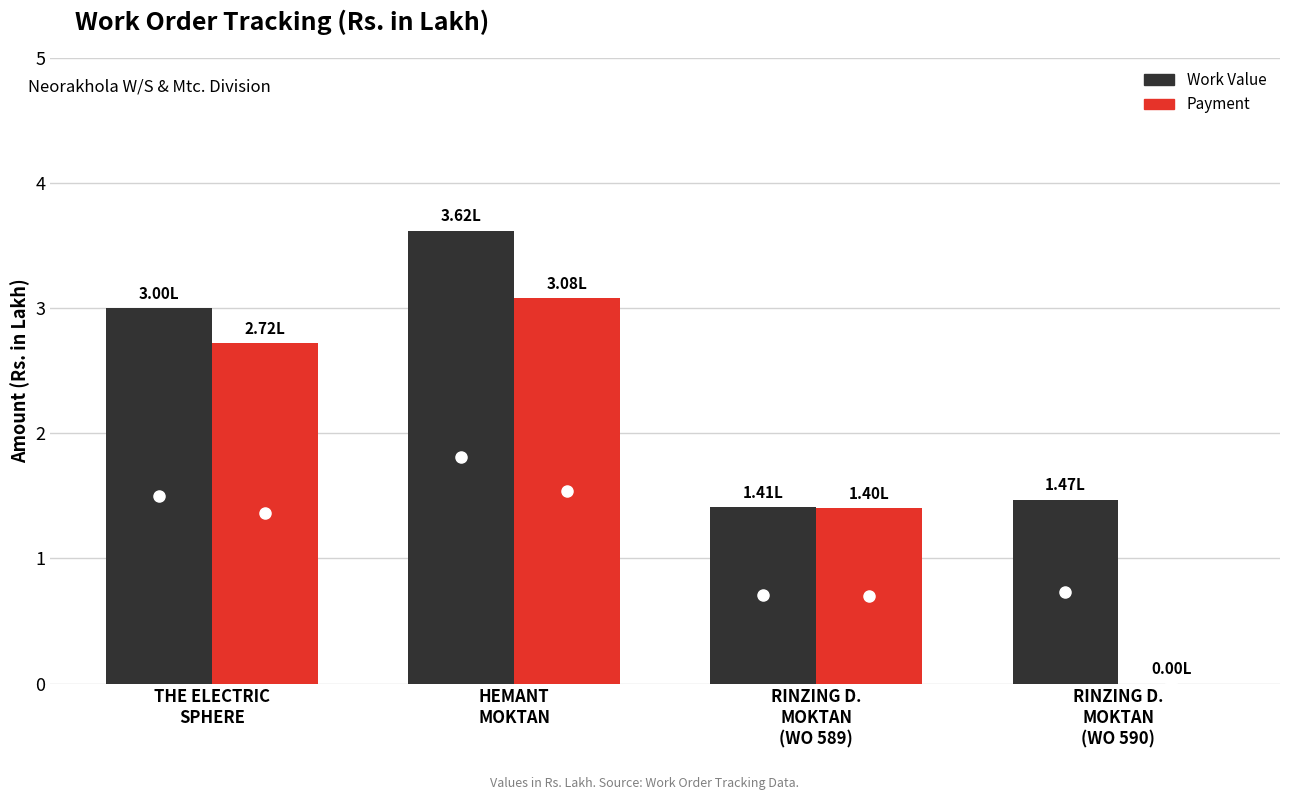

What is the sum of all Work Value values?

9.5